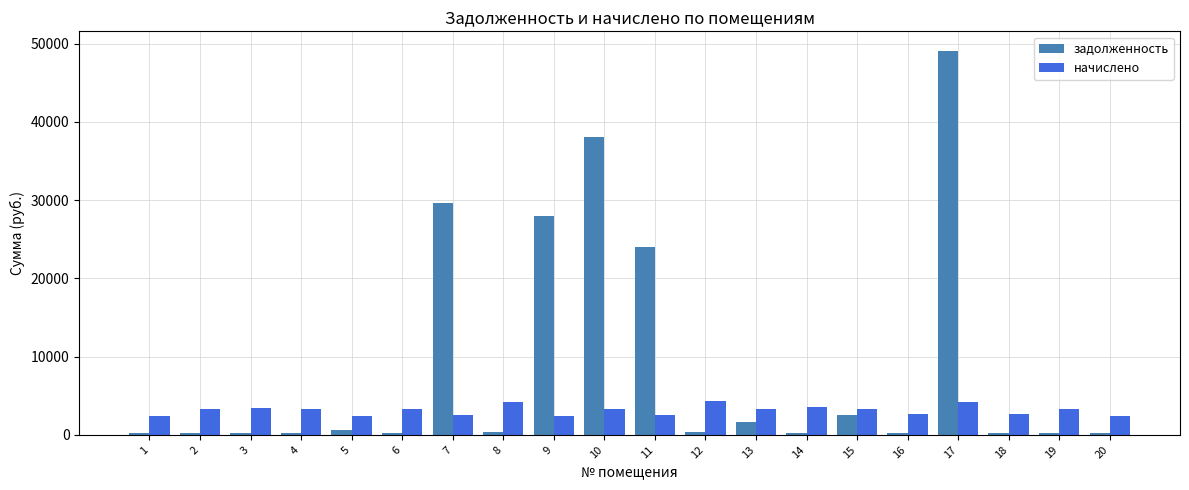

Rank the series by their maximum value, from lowest to highest.

начислено, задолженность